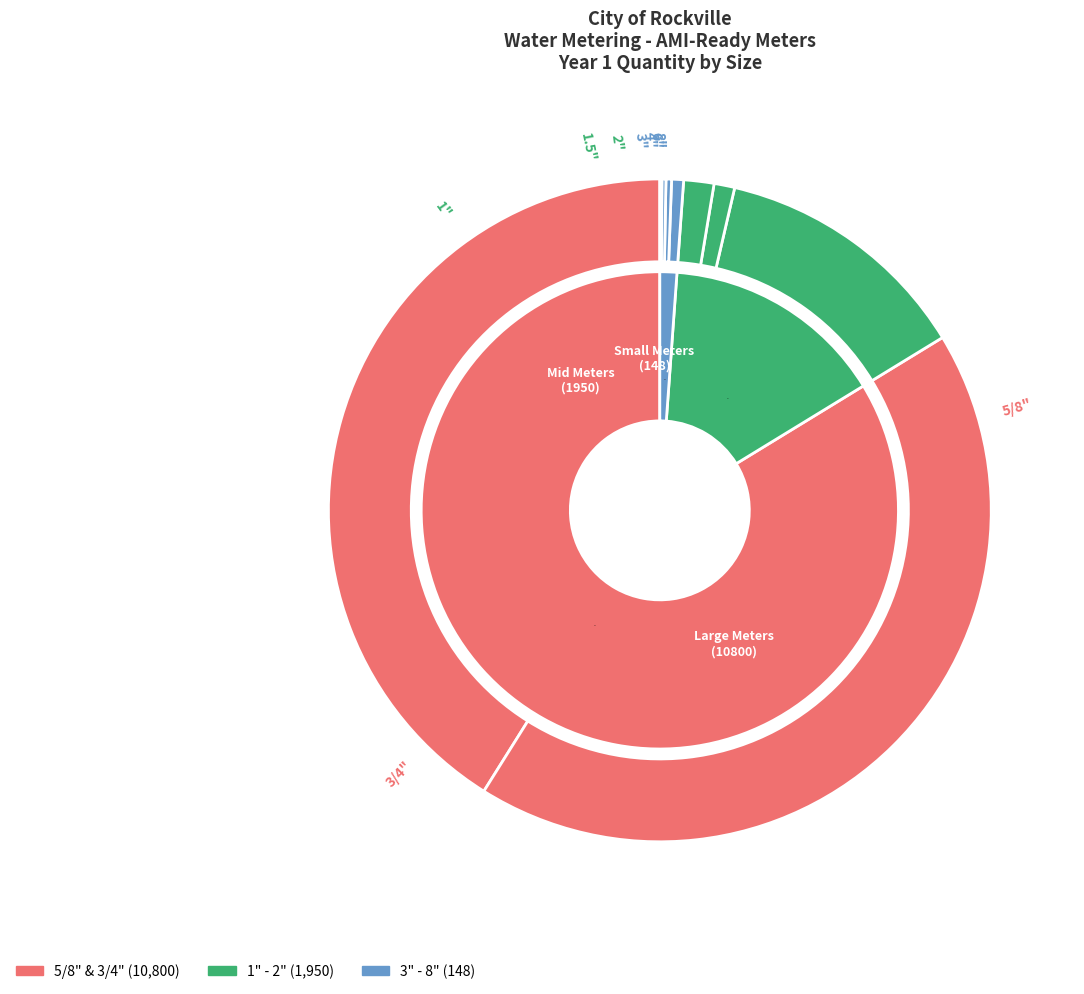

To the nearest percent, what is the difference between the 3/4" and 1.5" slice percentages?

42%